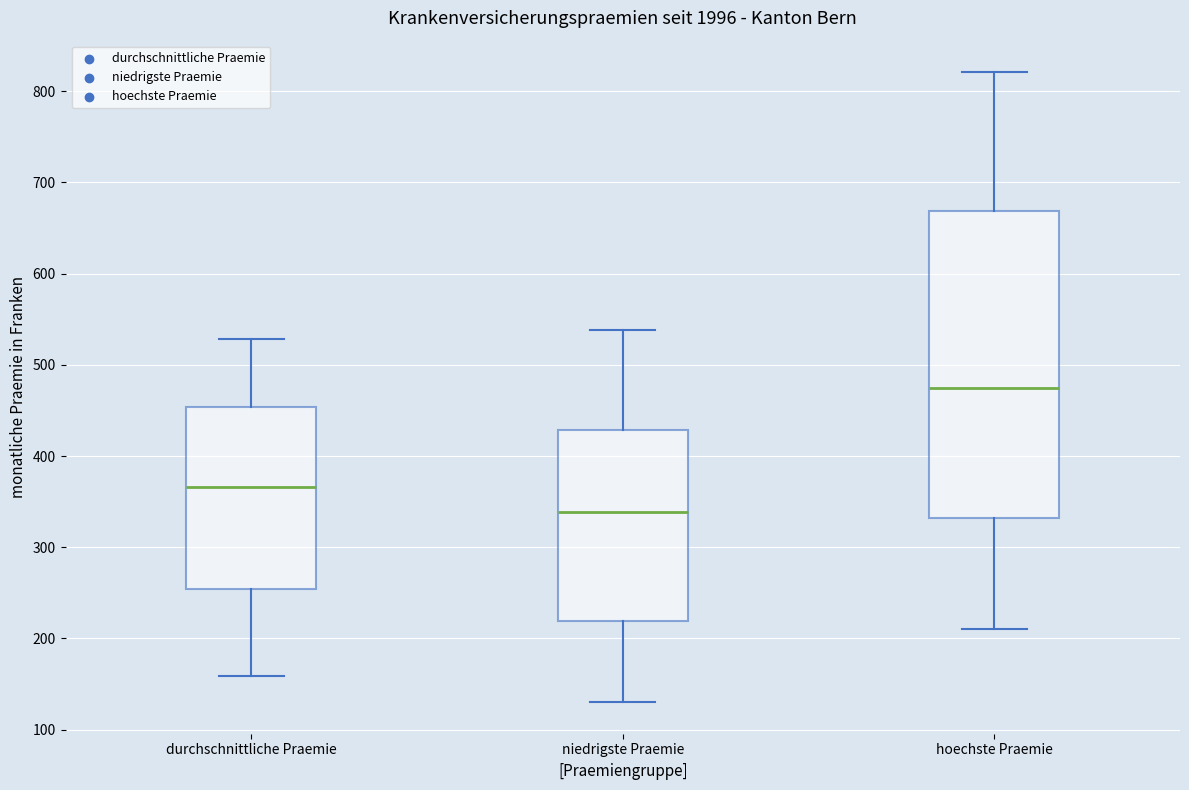

Comparing the boxes themselves (not the whiskers), which one is the tallest?

hoechste Praemie